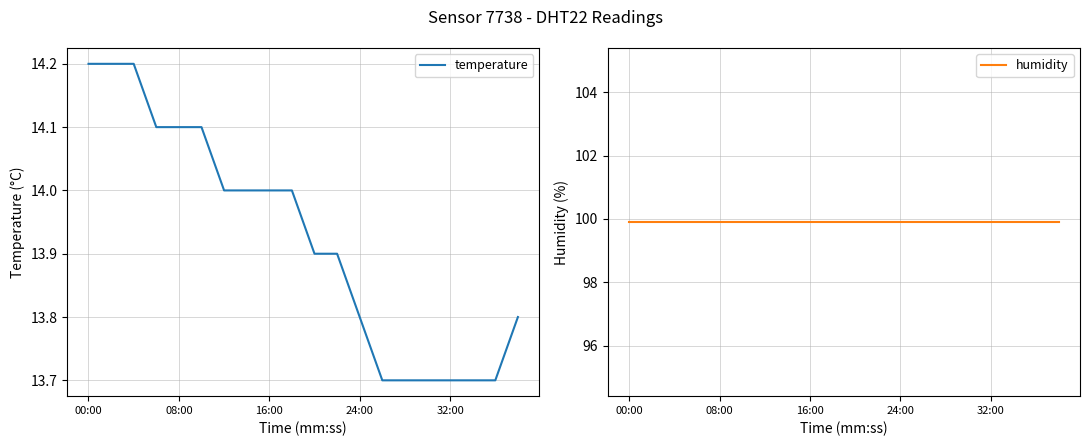

True or false: humidity and temperature cross at least once.

False